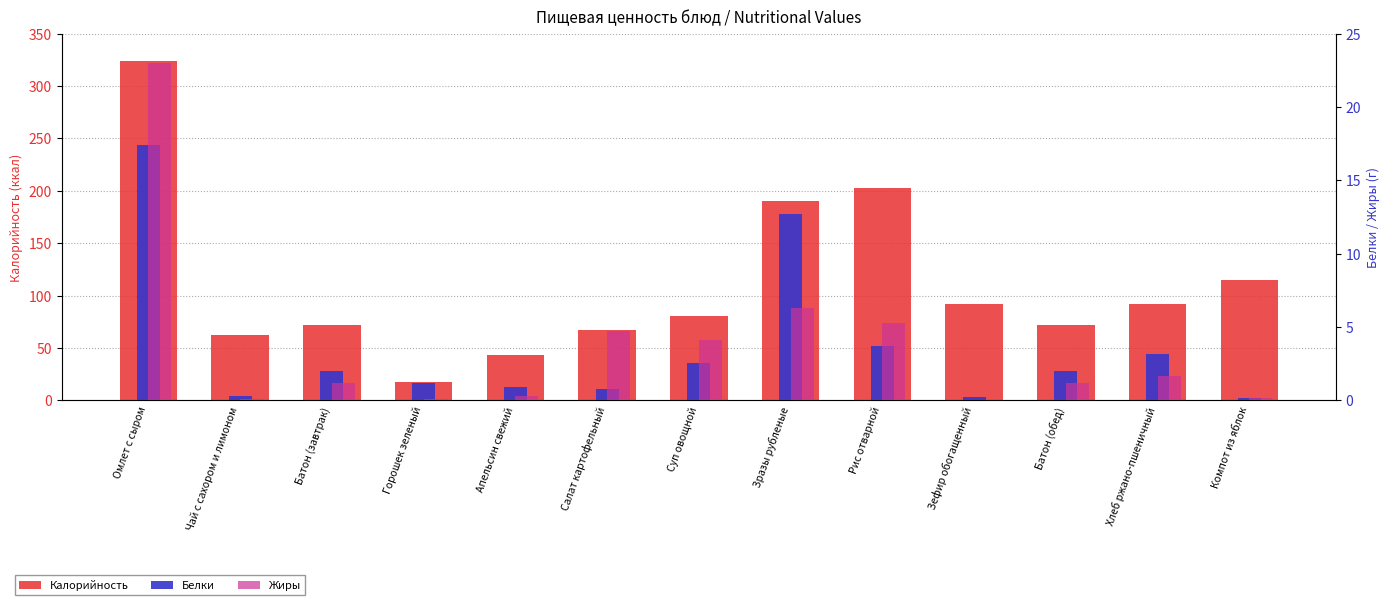

Reading right to left, extract all data points from this chart.

Калорийность: Компот из яблок=115.0	Хлеб ржано-пшеничный=92.0	Батон (обед)=71.9	Зефир обогащенный=92.0	Рис отварной=203.0	Зразы рубленые=190.1	Суп овощной=81.0	Салат картофельный=67.0	Апельсин свежий=43.3	Горошек зеленый=18.0	Батон (завтрак)=71.9	Чай с сахором и лимоном=62.0	Омлет с сыром=323.8
Белки: Компот из яблок=0.2	Хлеб ржано-пшеничный=3.2	Батон (обед)=2.0	Зефир обогащенный=0.2	Рис отварной=3.7	Зразы рубленые=12.7	Суп овощной=2.5	Салат картофельный=0.8	Апельсин свежий=0.9	Горошек зеленый=1.2	Батон (завтрак)=2.0	Чай с сахором и лимоном=0.3	Омлет с сыром=17.4
Жиры: Компот из яблок=0.2	Хлеб ржано-пшеничный=1.7	Батон (обед)=1.2	Зефир обогащенный=0.0	Рис отварной=5.3	Зразы рубленые=6.3	Суп овощной=4.1	Салат картофельный=4.8	Апельсин свежий=0.3	Горошек зеленый=0.1	Батон (завтрак)=1.2	Чай с сахором и лимоном=0.1	Омлет с сыром=23.0